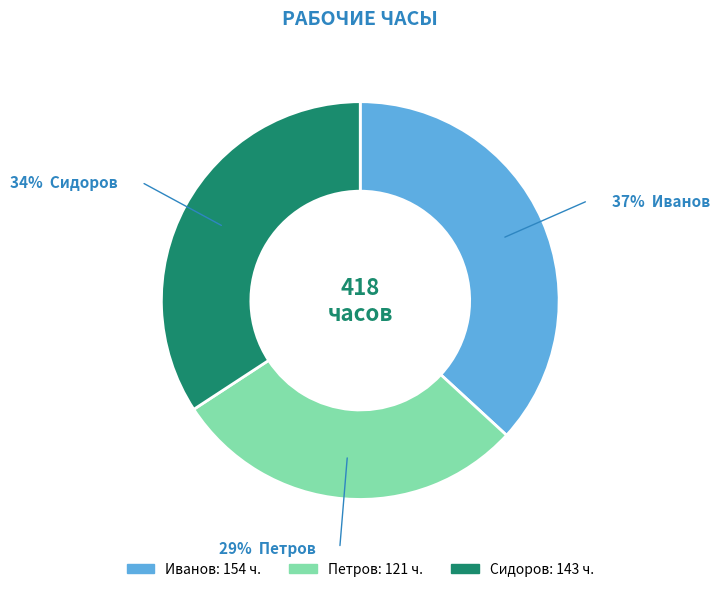

Rank the categories by value from lowest to highest.

Петров, Сидоров, Иванов